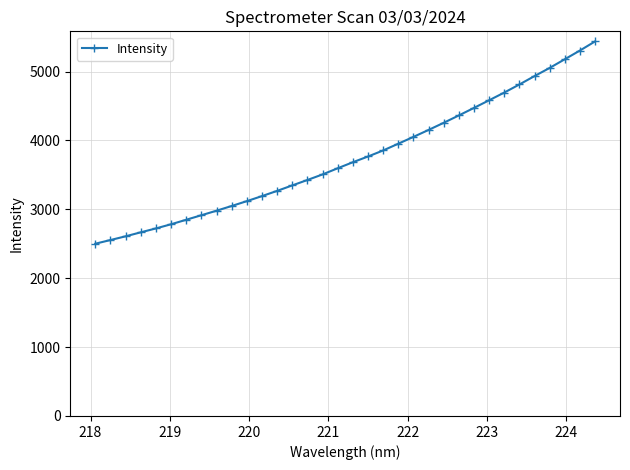

What is the value of the 27th point from the left?

4583.2